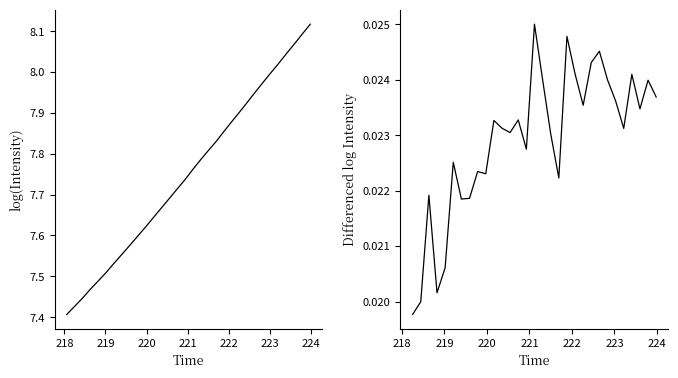

True or false: there are more than 0 points higher than both neighbors.

False